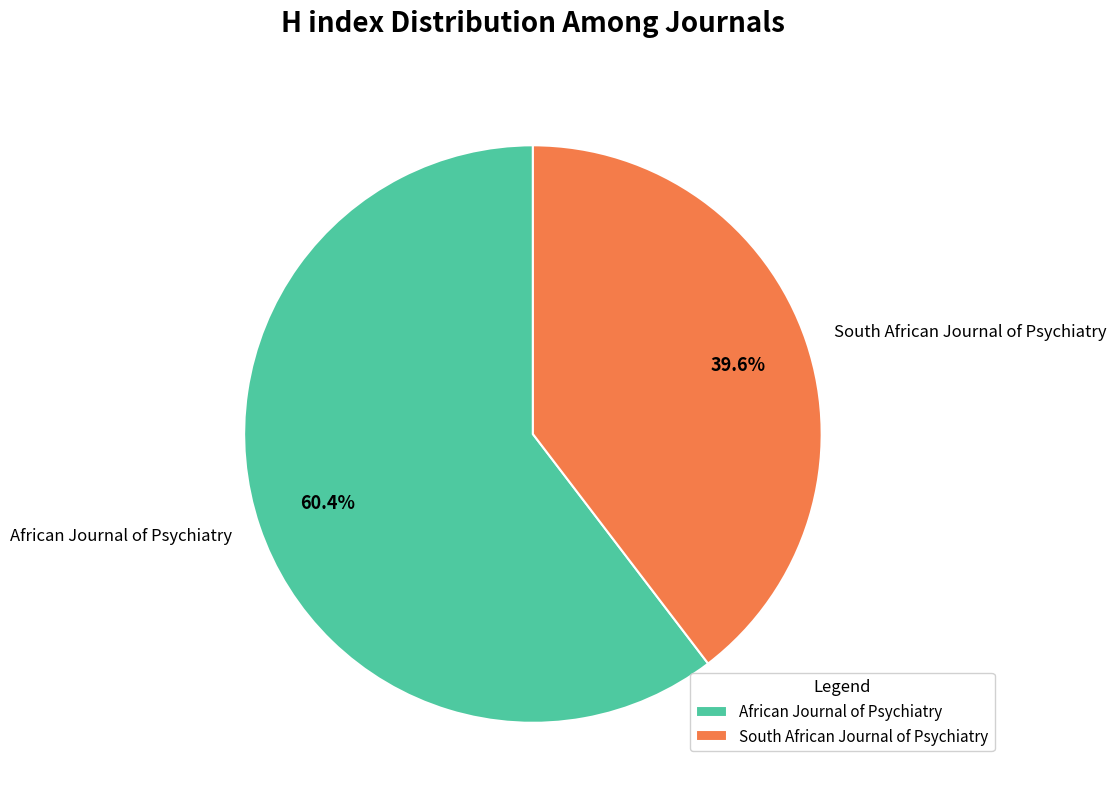

To the nearest percent, what is the difference between the African Journal of Psychiatry and South African Journal of Psychiatry slice percentages?

21%